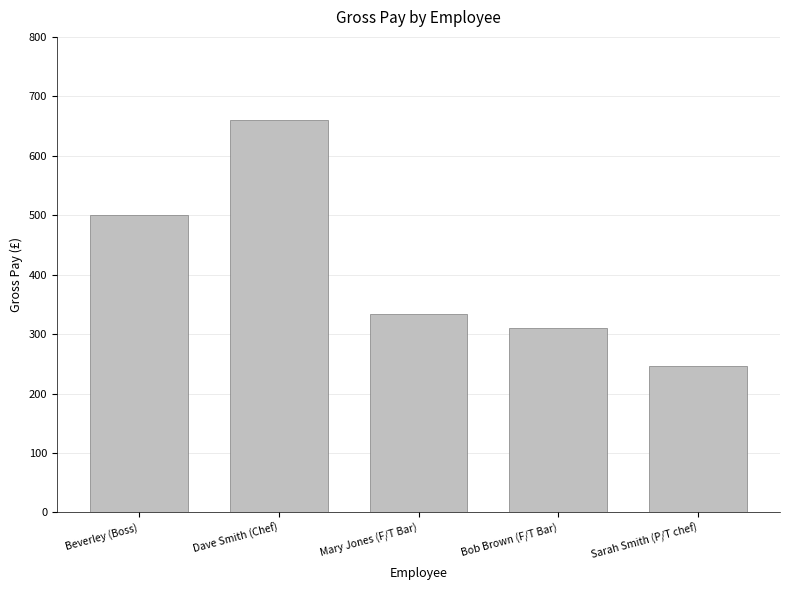

What is the maximum value shown in the chart?

660.0